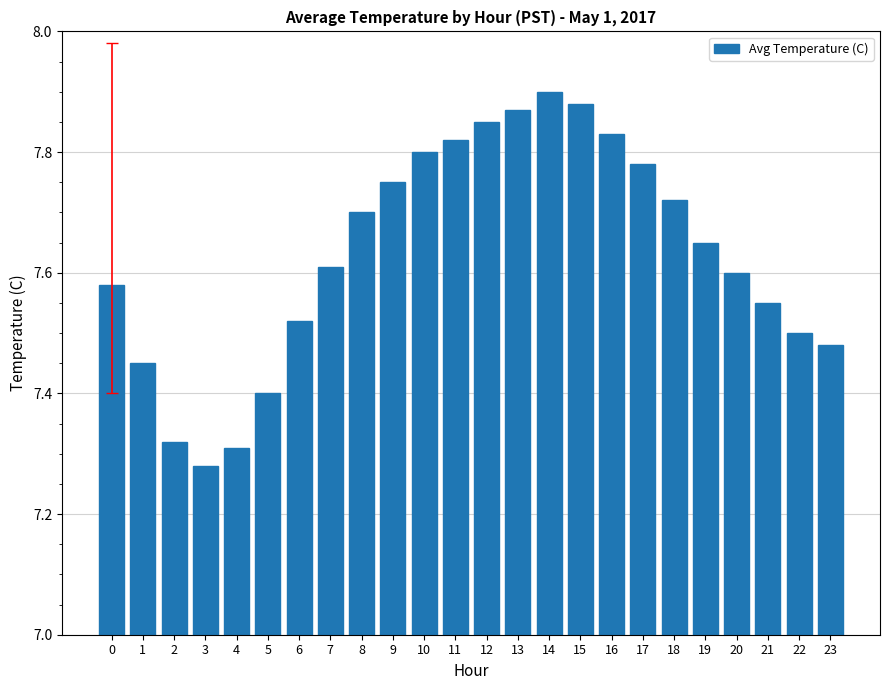

What is the change in value from 6 to 16?

+0.3